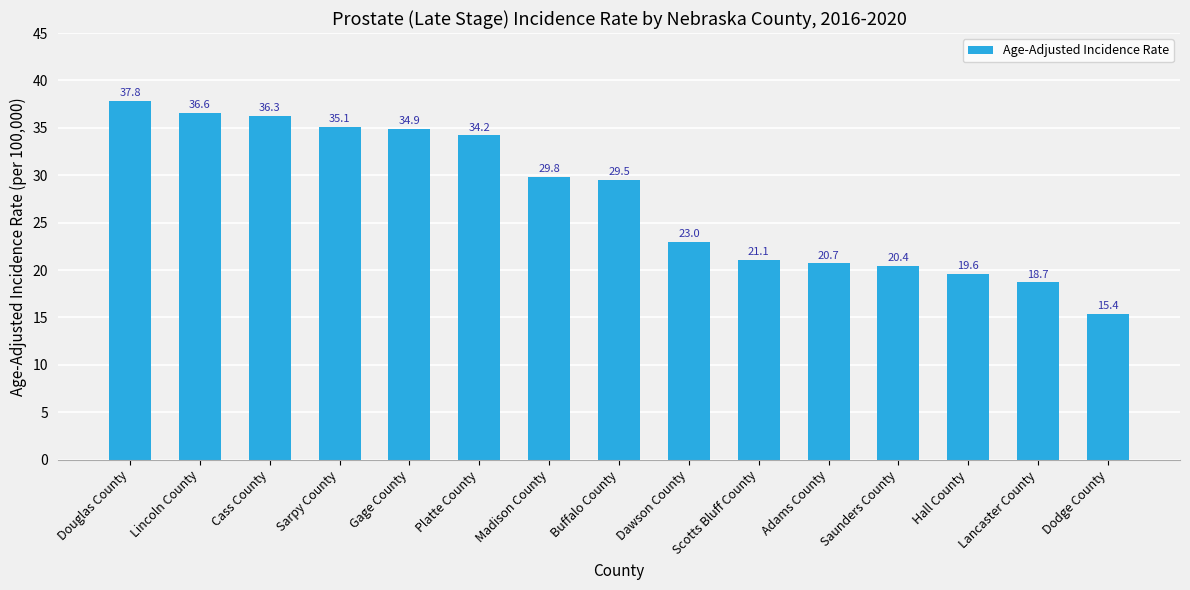

What is the label of the 7th bar from the right?

Dawson County